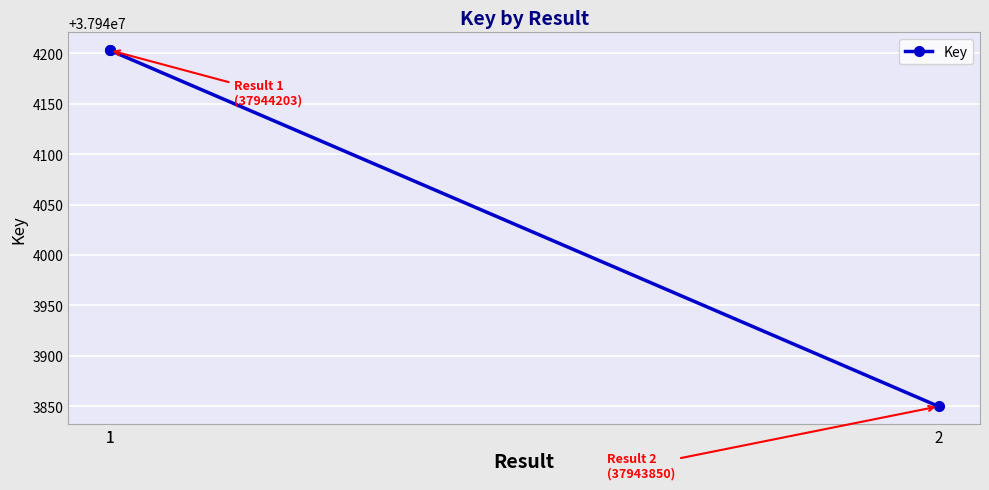

What is the change in value from 1 to 2?

-353